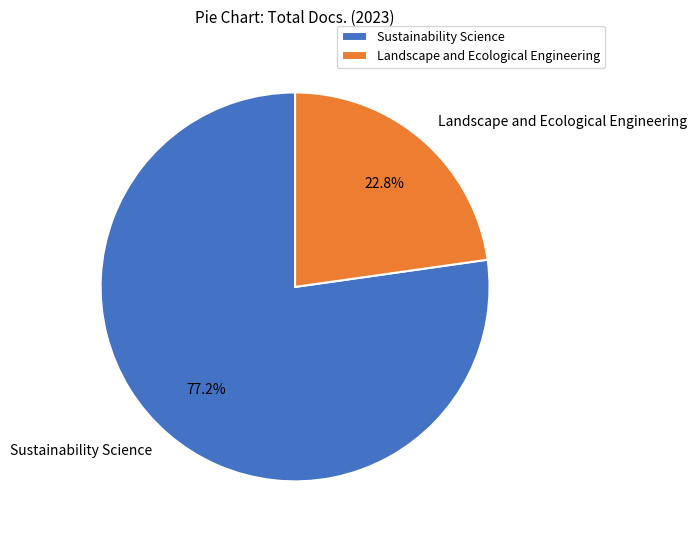

The Landscape and Ecological Engineering slice represents 36% of the pie. True or false?

False